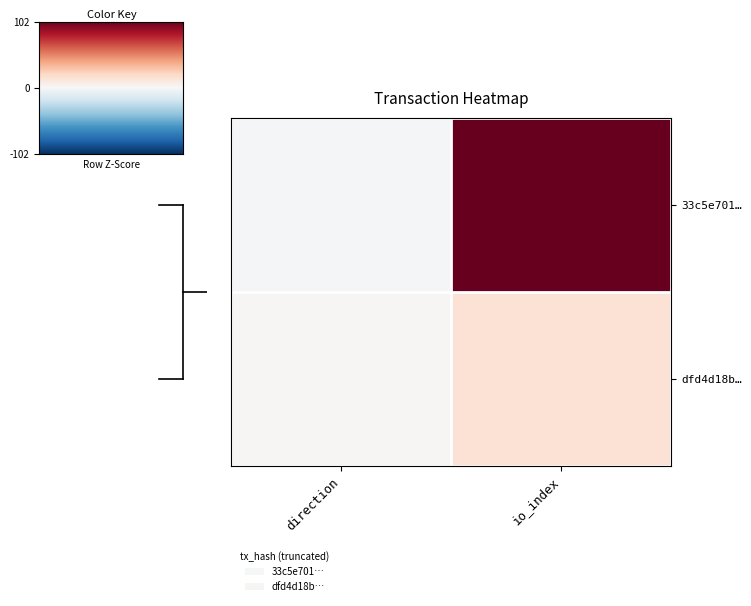

At which category is the sum across all series the highest?

io_index